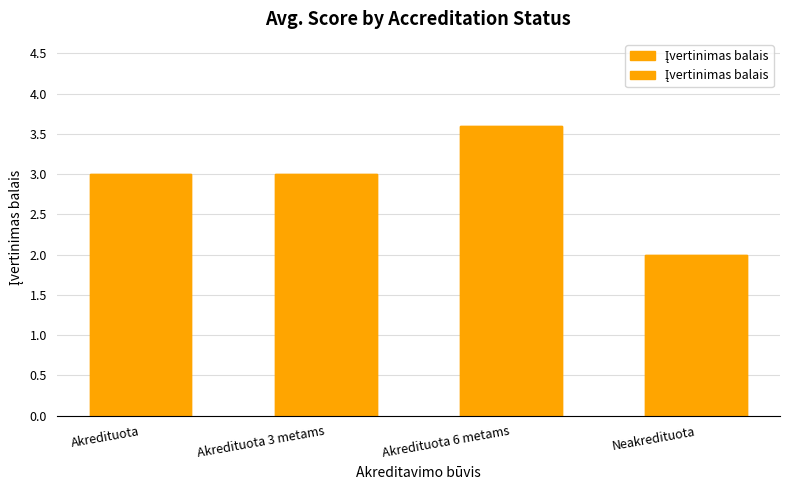

What is the sum of the values at Akredituota 3 metams and Neakredituota?

5.0